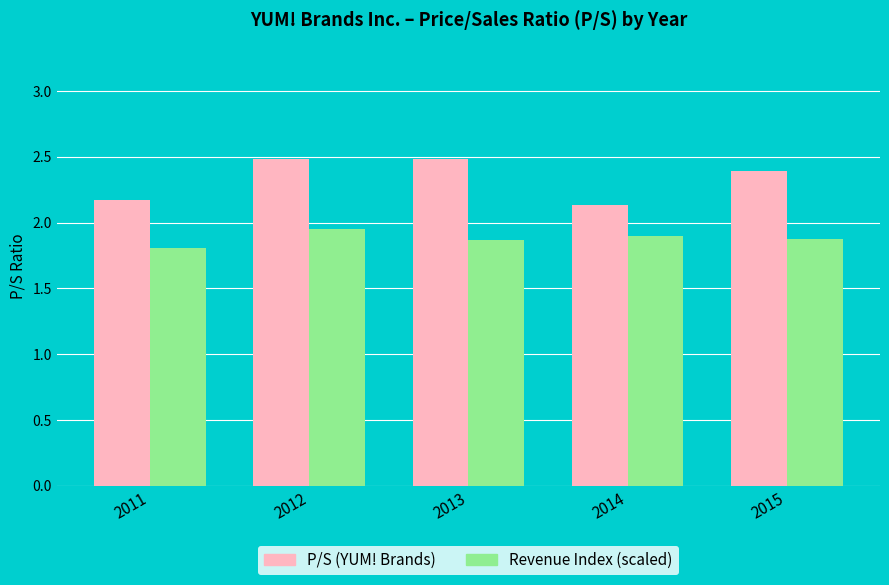

What is the spread (max minus min) of values at 2012?

0.5